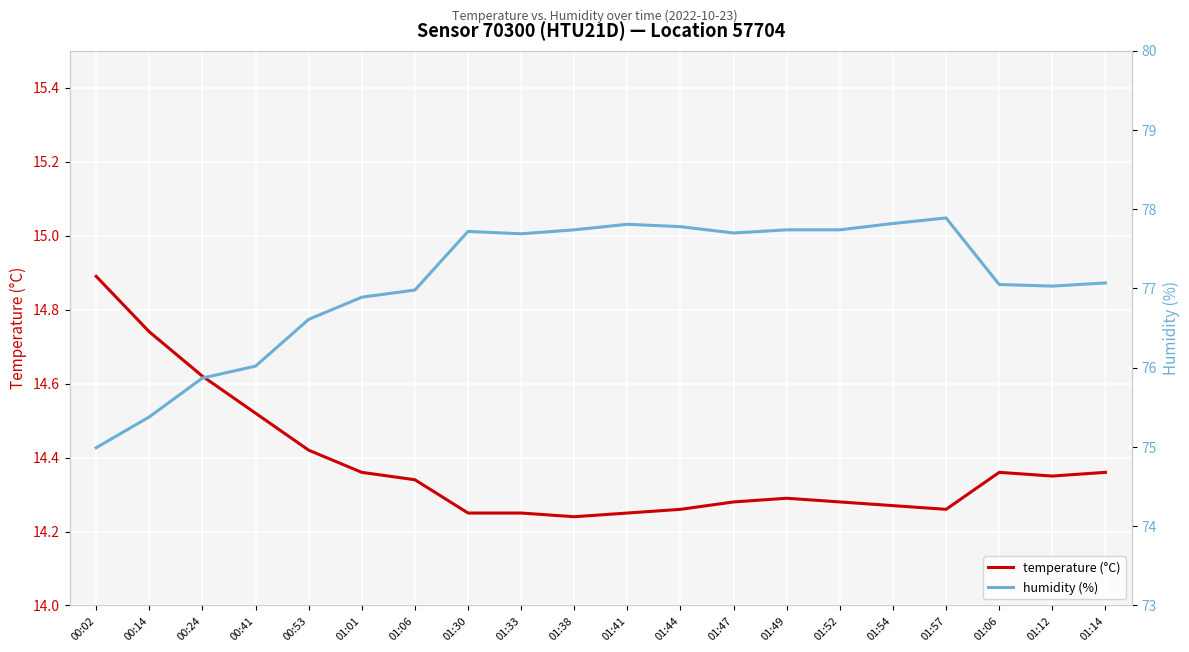

How many interior local peaks does the temperature (°C) series have?

2